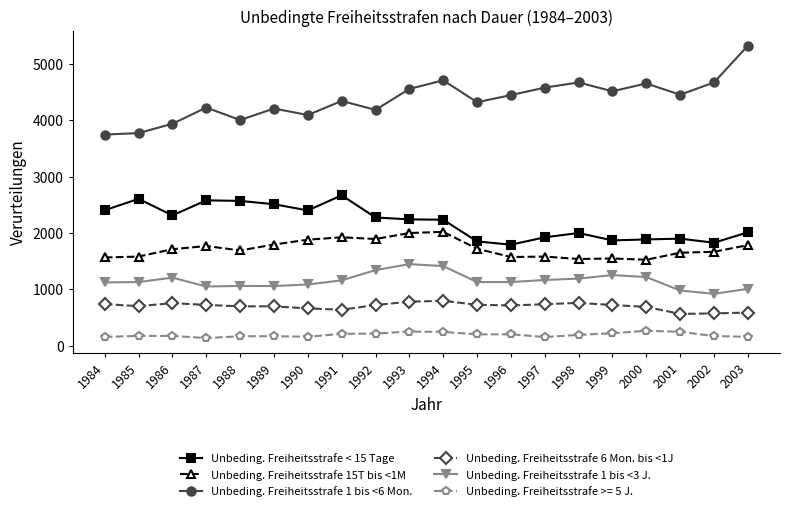

Count the number of data series in this chart.

6